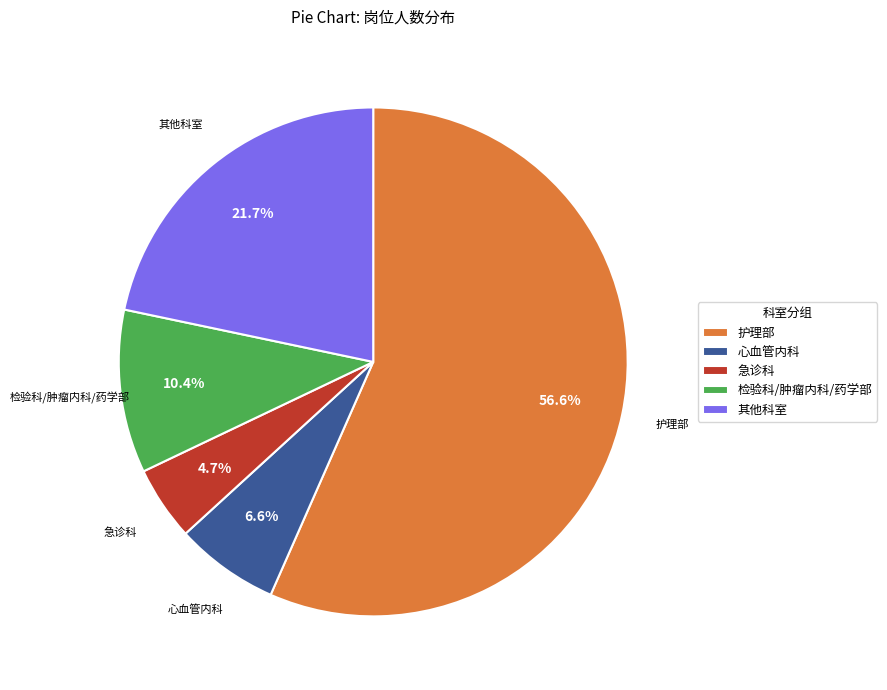

Which slice is the largest?

护理部